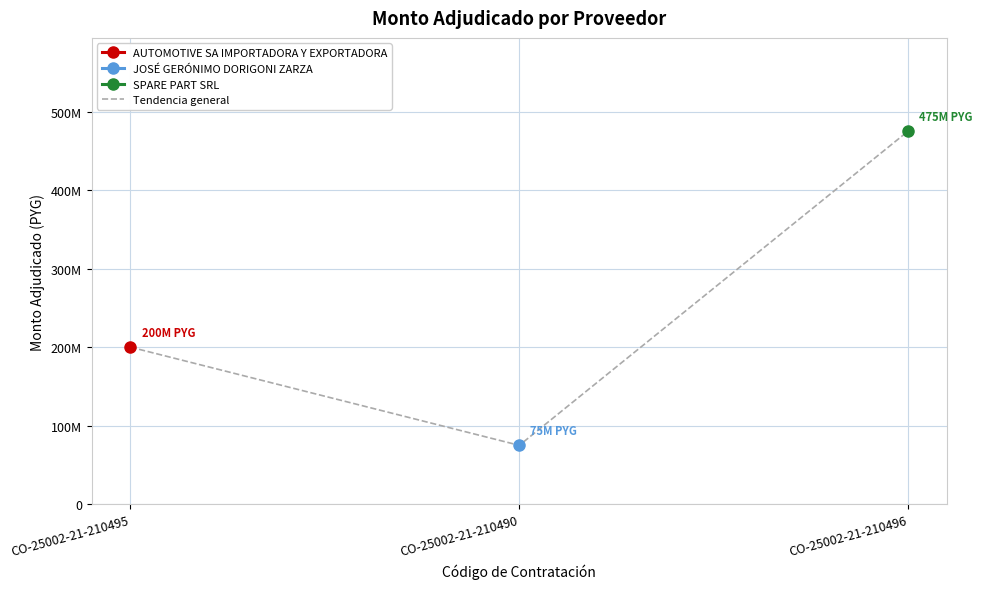

What is the smallest value displayed?

75000000